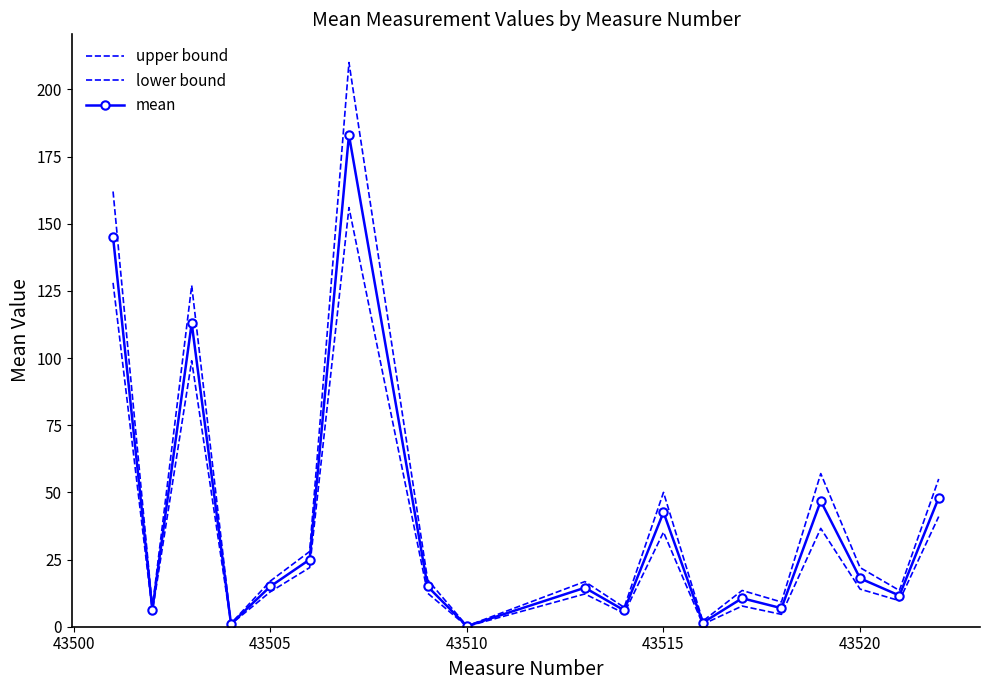

Reading left to right, extract all data points from this chart.

upper bound: 162.0	7.2	127.0	1.2	17.0	28.0	210.0	17.5	0.3	16.8	7.2	50.0	2.1	13.5	9.2	57.0	22.0	13.5	55.0
lower bound: 128.0	5.6	99.0	0.9	13.0	22.0	156.0	12.5	0.1	12.2	5.0	35.2	0.9	7.7	4.6	36.6	14.0	9.7	41.0
mean: 145.0	6.4	113.0	1.1	15.0	25.0	183.0	15.0	0.2	14.5	6.1	42.6	1.5	10.6	6.9	46.8	18.0	11.6	48.0